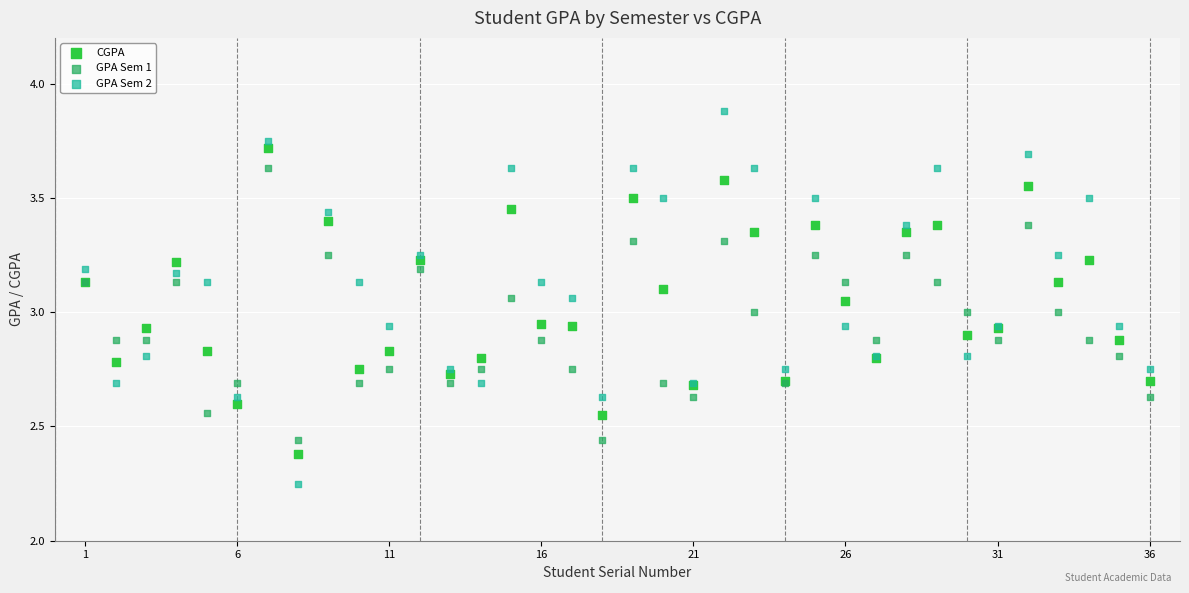

Which series contains the highest Y value?

GPA Sem 2